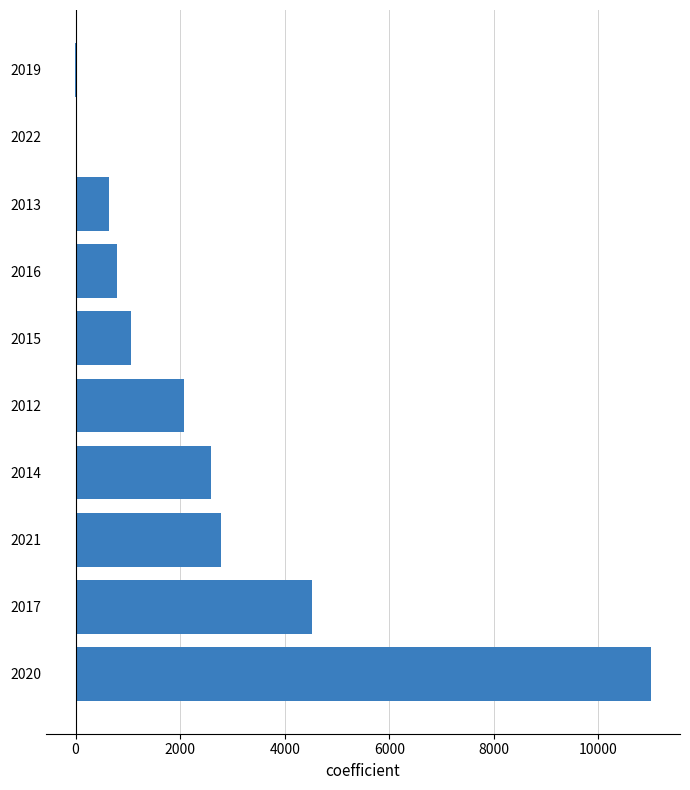

How many data points does each series have?

10